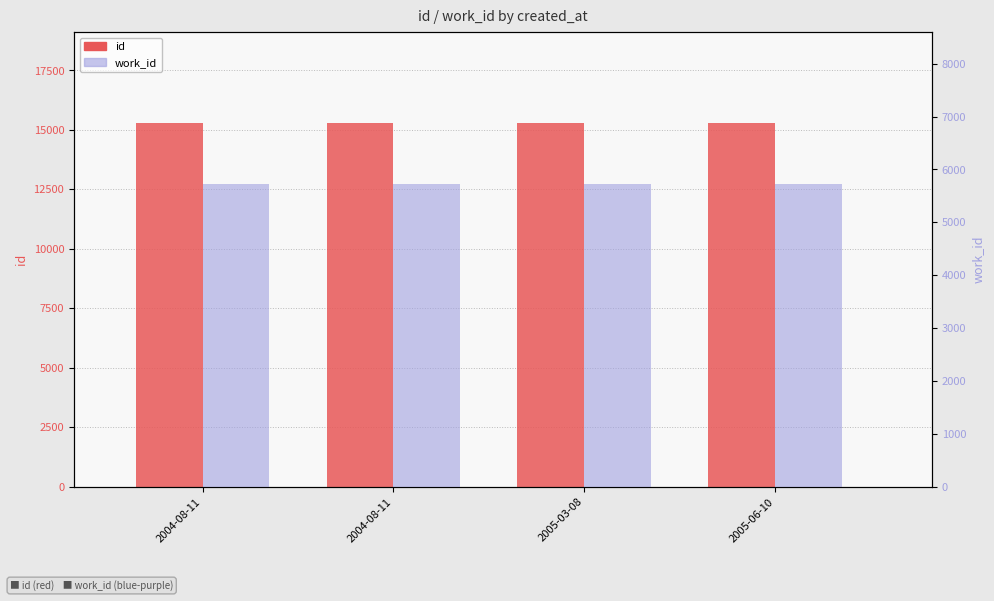

What is the minimum value for work_id?

5732